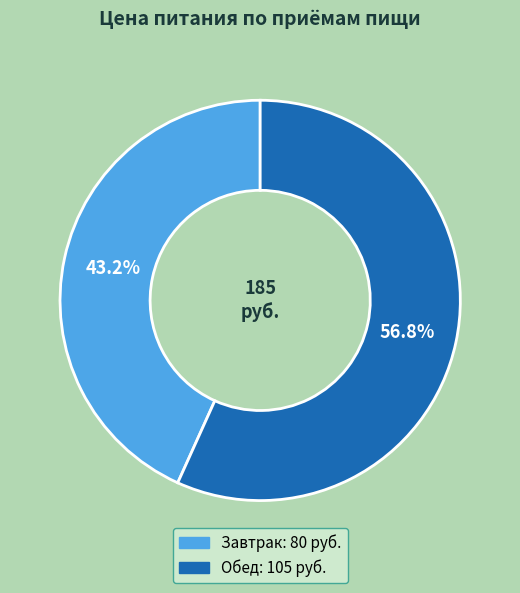

To the nearest percent, what percentage of the pie is Завтрак?

43%